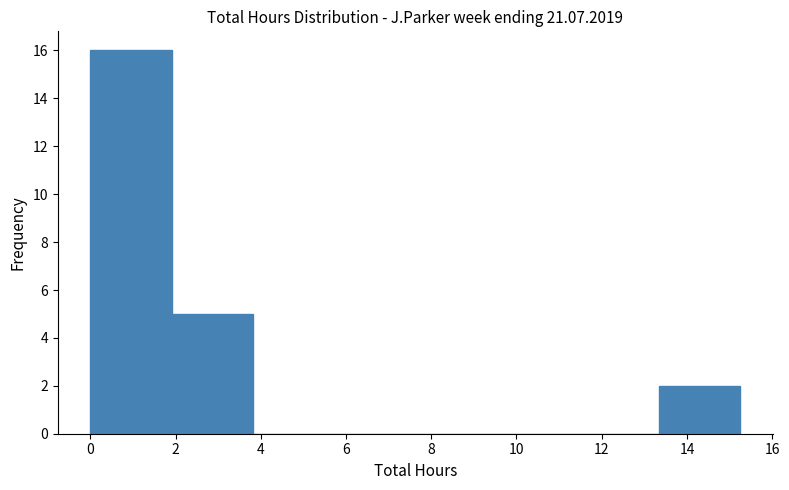

Which range on the x-axis has the tallest bar?

0.0 to 2.0